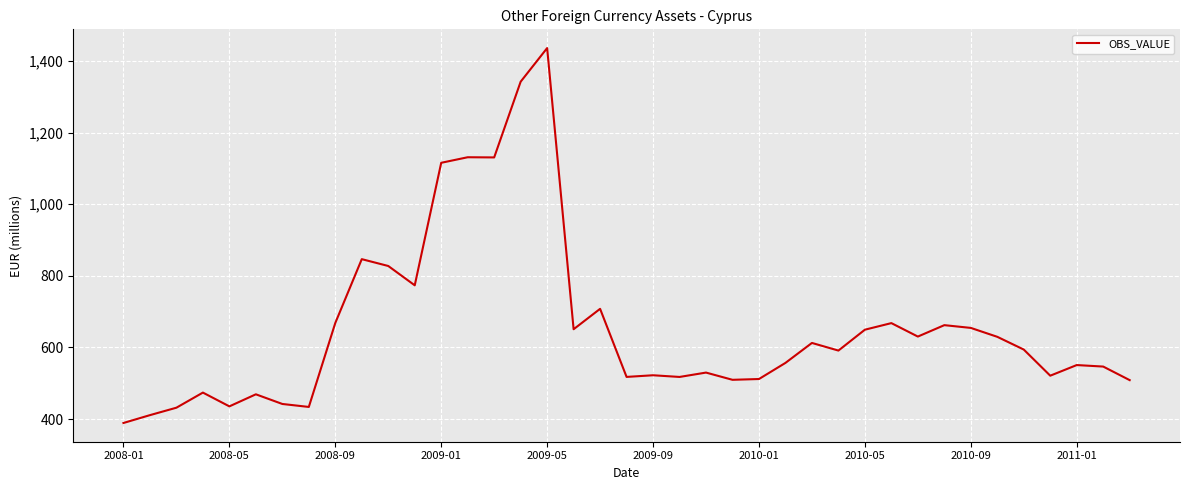

What is the difference between the maximum and minimum values?

1047.4